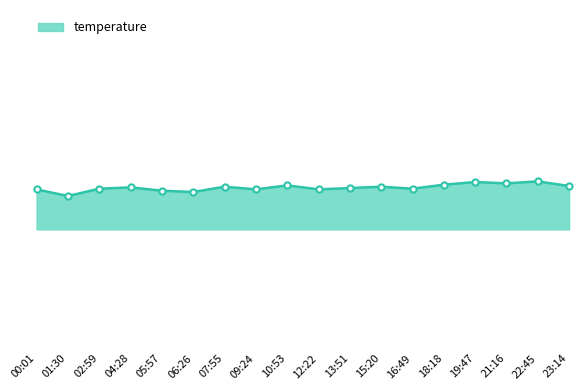

Is this an area chart (filled region under the line)?

Yes